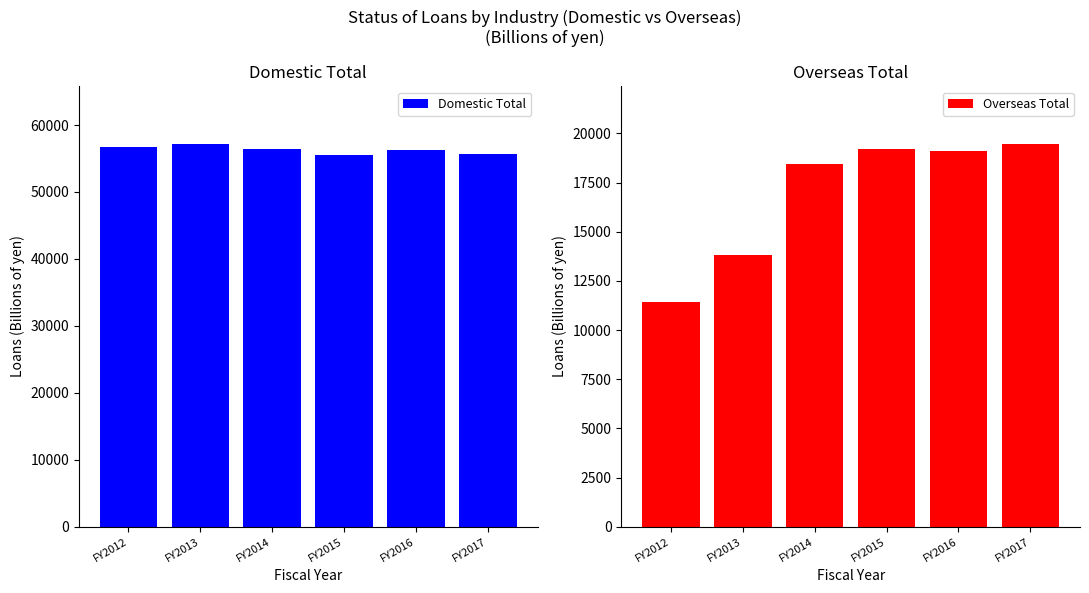

True or false: Domestic Total has a value of 55729.0 at FY2017.

True